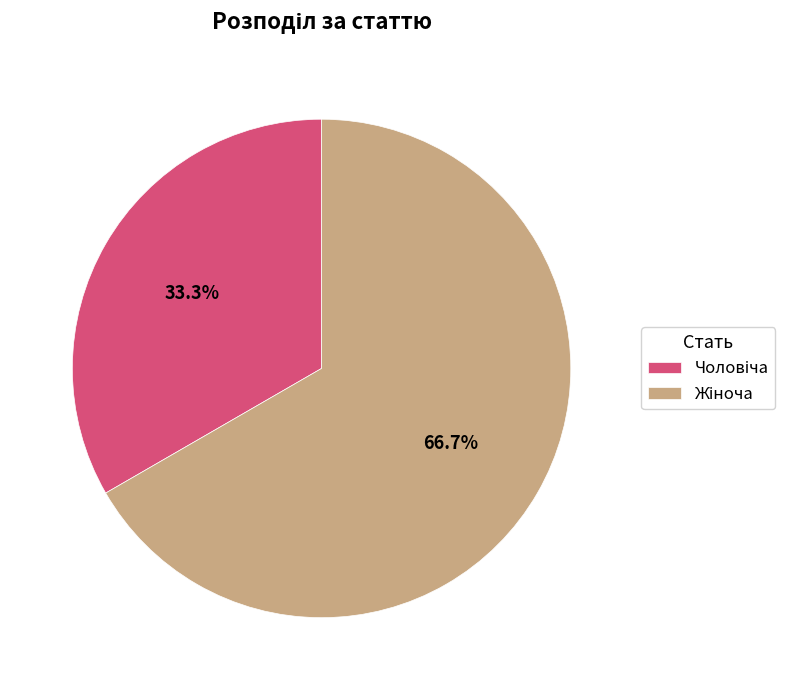

Does any single category account for the majority?

Yes